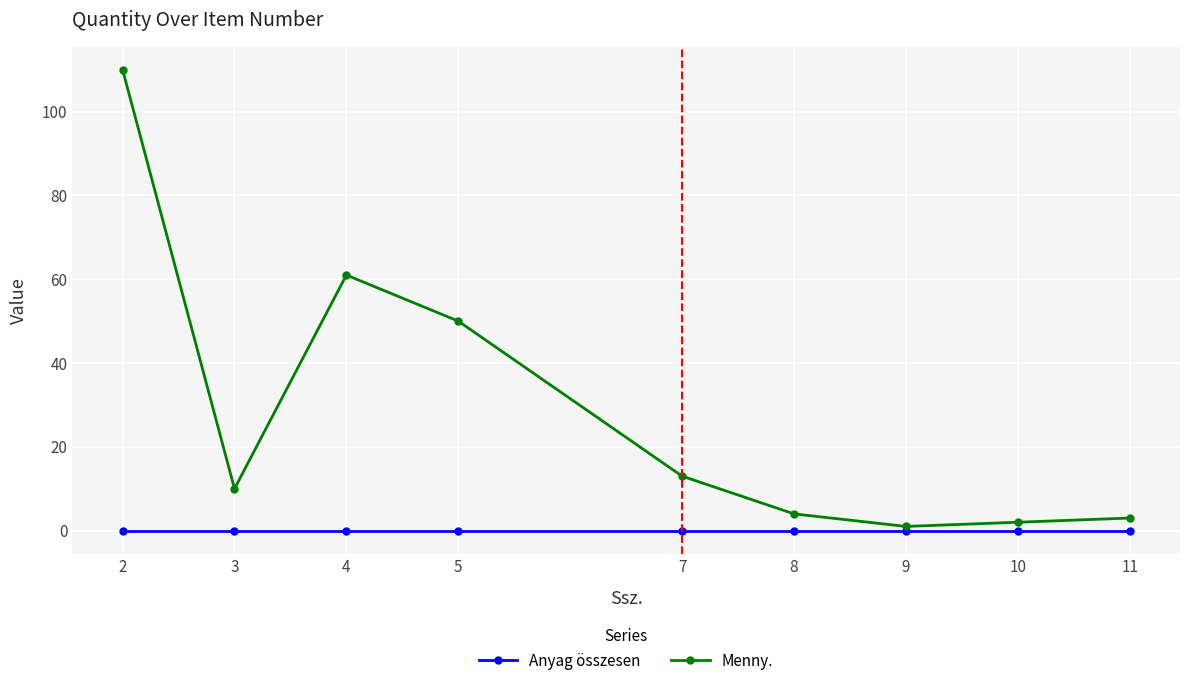

Reading left to right, list all the values displayed in this chart.

Anyag összesen: 0	0	0	0	0	0	0	0	0
Menny.: 110	10	61	50	13	4	1	2	3